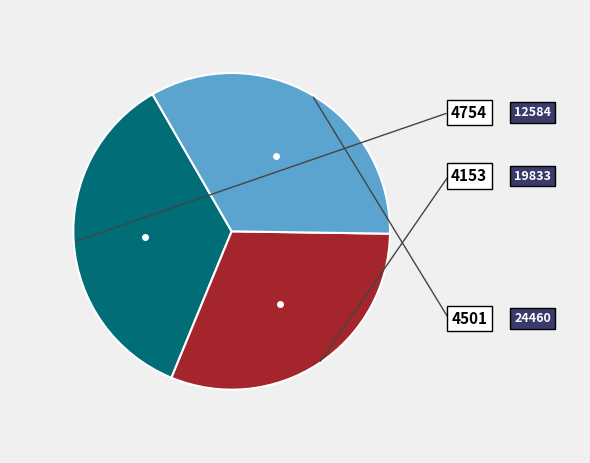

Is it true that 19833 is 31% of the pie?

True